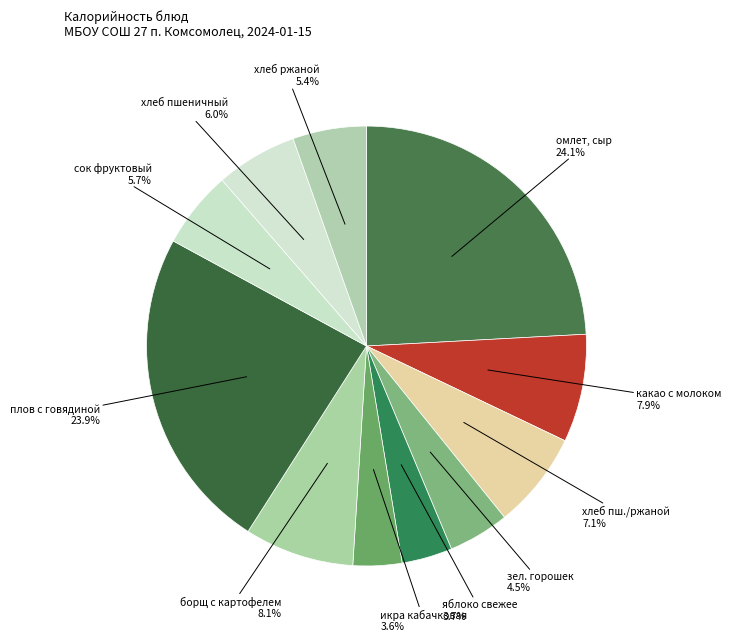

How many slices are in this pie chart?

11